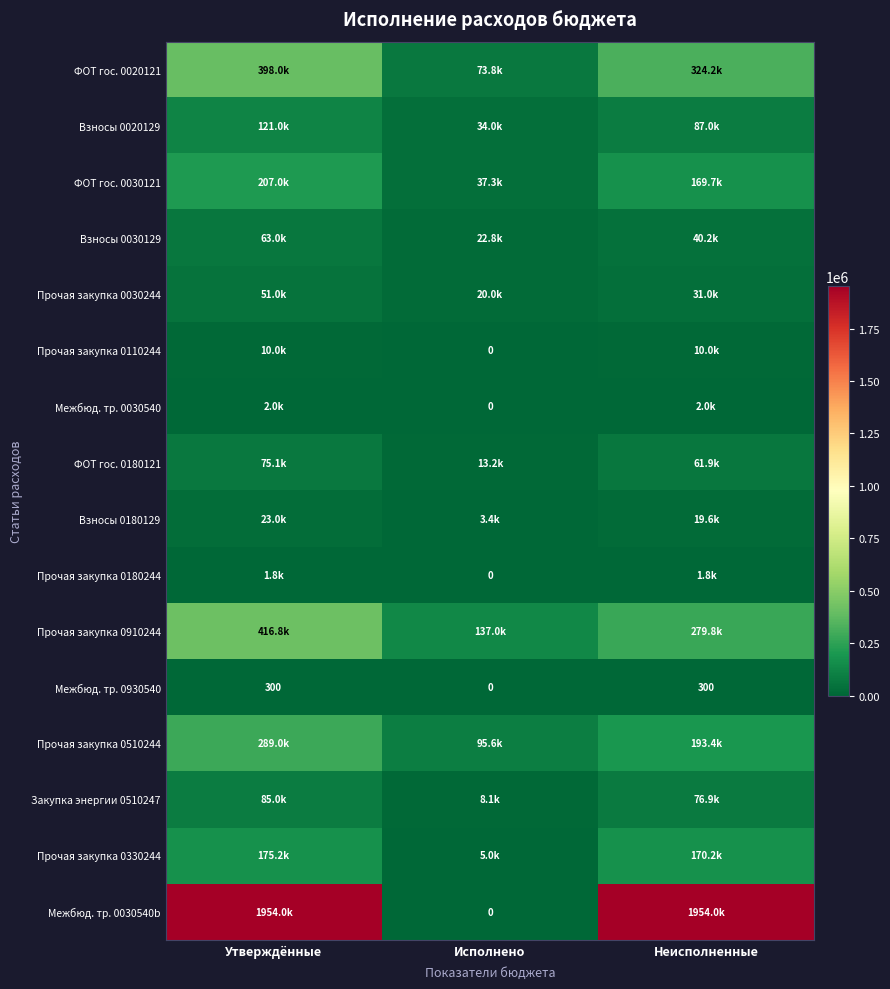

What is the difference between the highest and lowest values at Утверждённые?

1953700.0